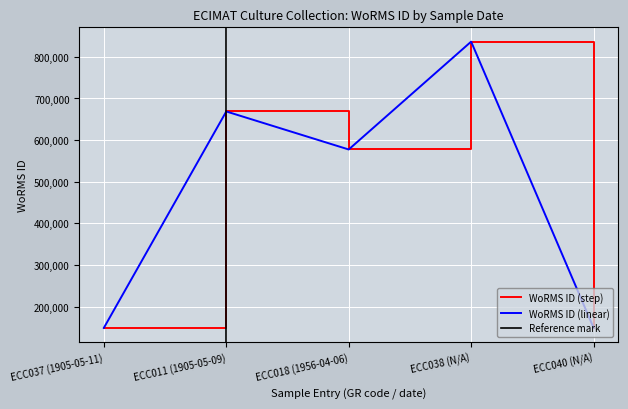

What is the sum of all values?

2381015